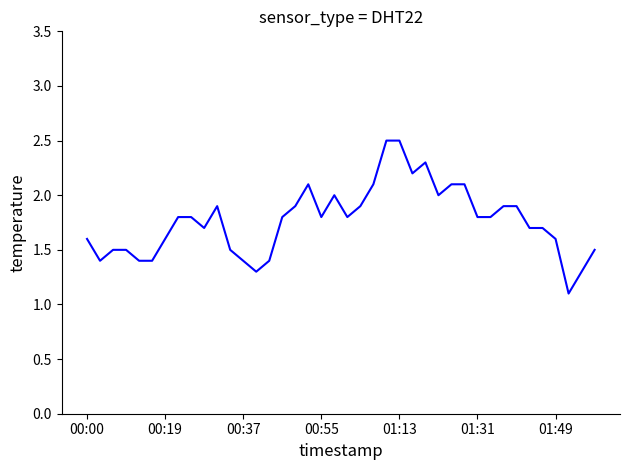

What is the difference between the maximum and second lowest values?

1.2